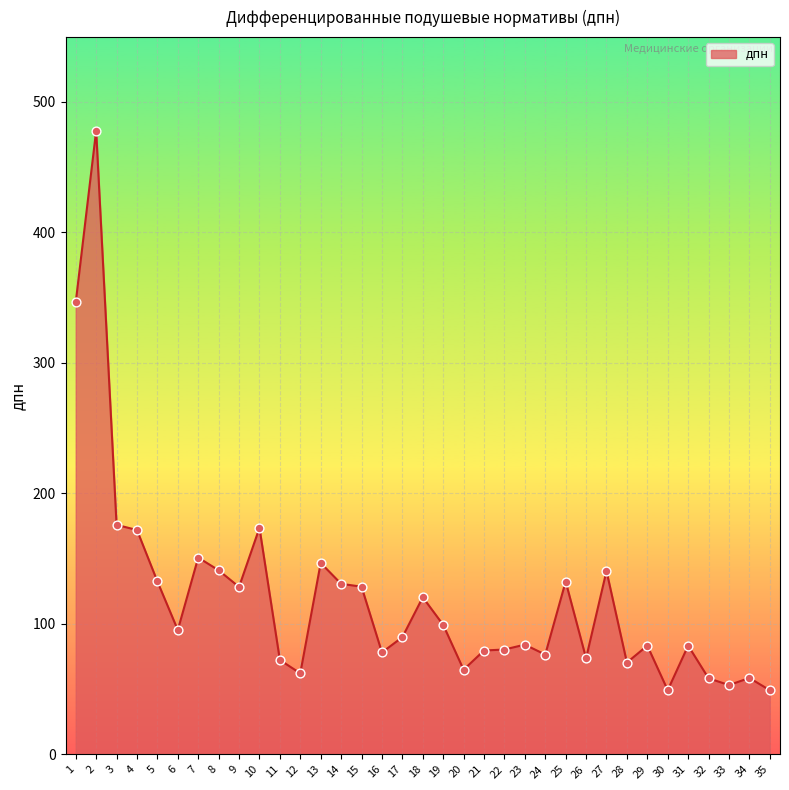

Approximately how many times larger is the value at 6 compared to 26?

1.3